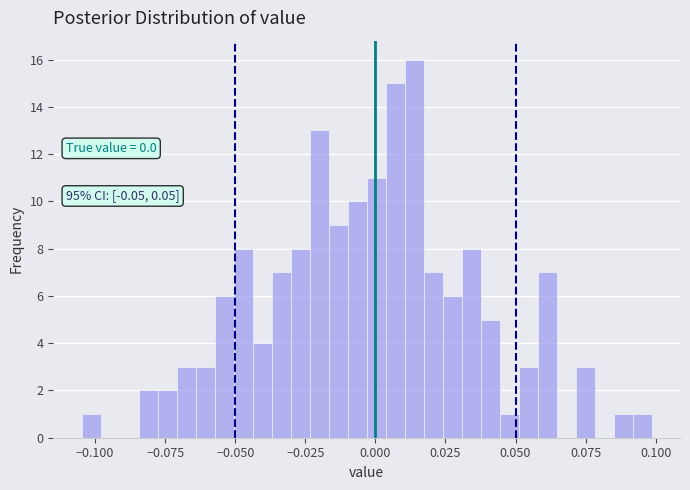

Around what value on the x-axis is the tallest bar? Give the approximate position of its centre, as read against the axis.

0.015